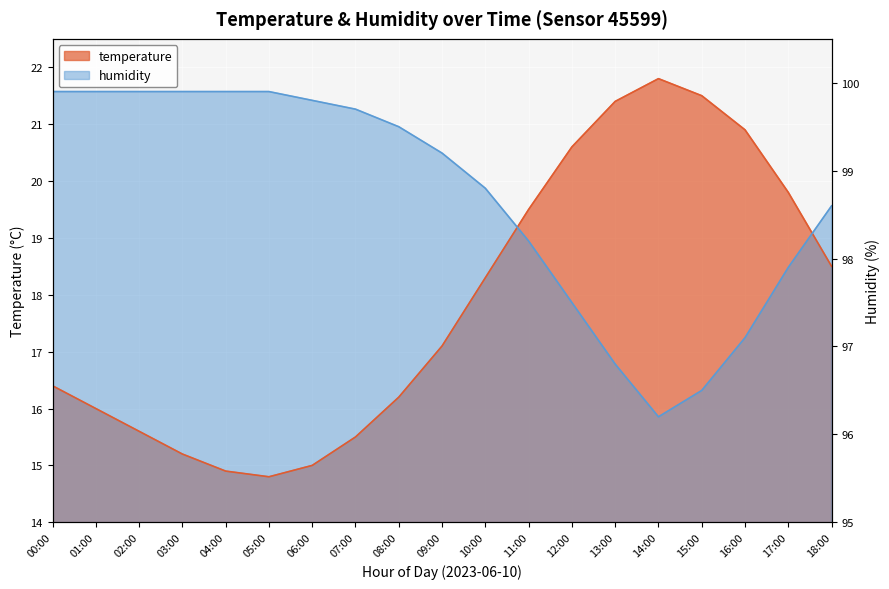

What position from the right is 18:00?

1